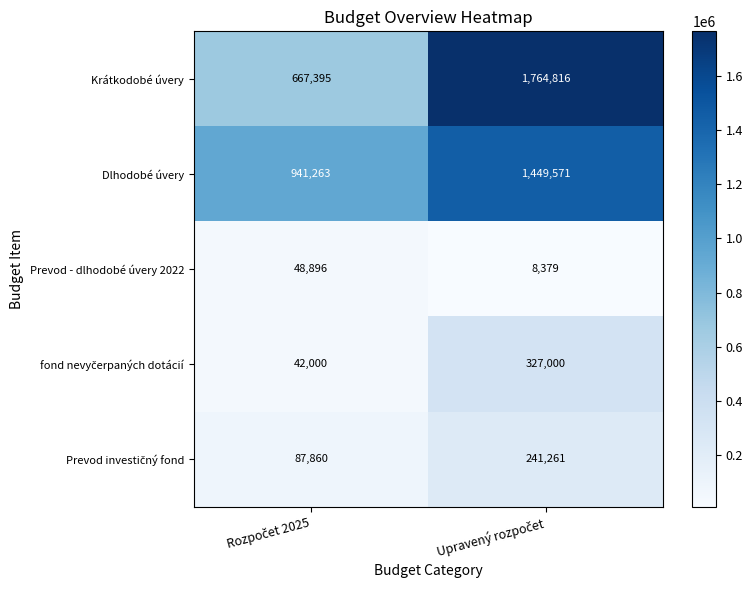

What is the sum of all Prevod - dlhodobé úvery 2022 values?

57275